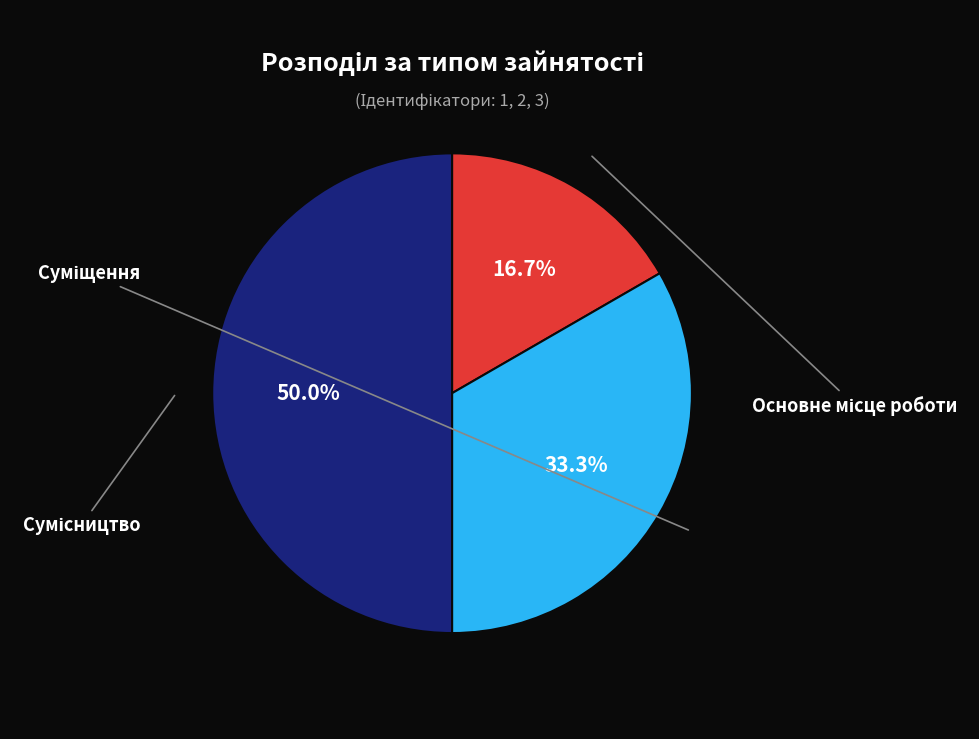

Is it true that Основне місце роботи is 17% of the pie?

True